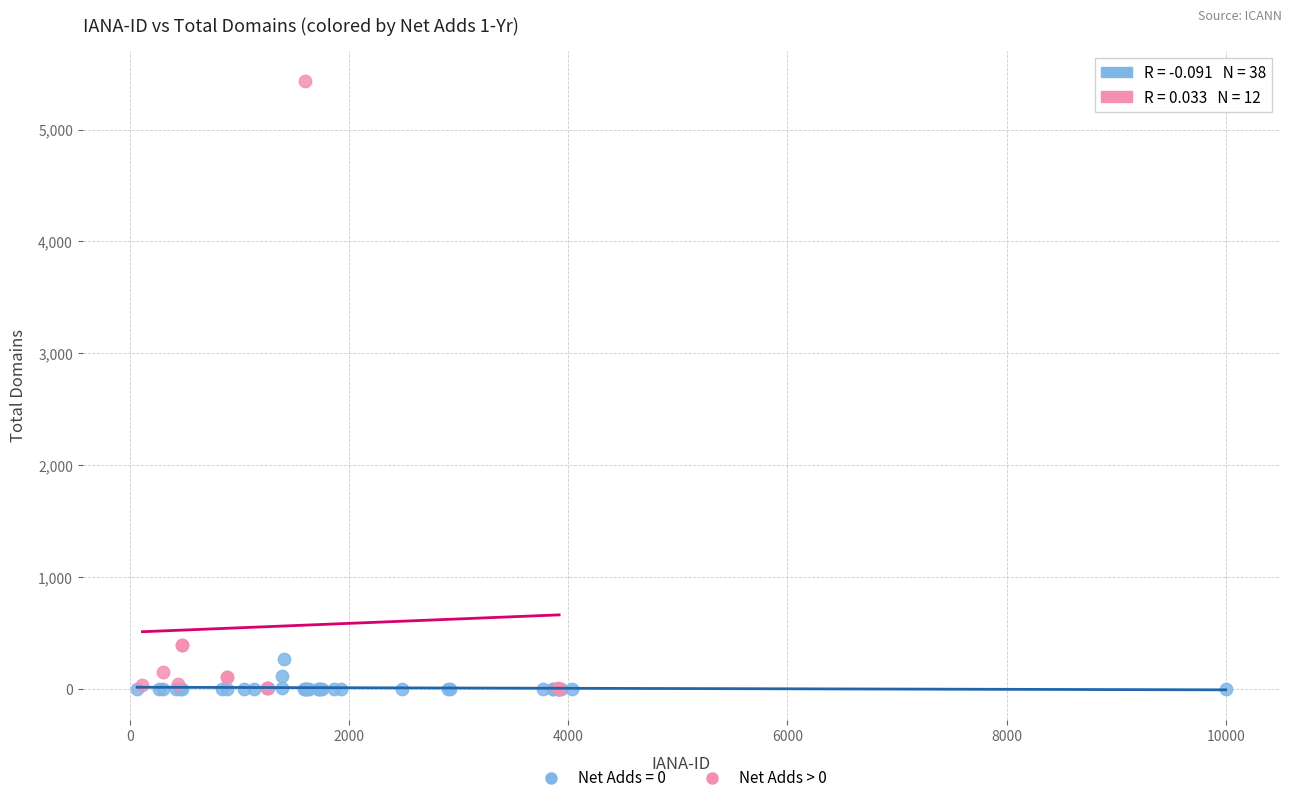

Which series has the largest Y range (max minus min)?

Net Adds > 0